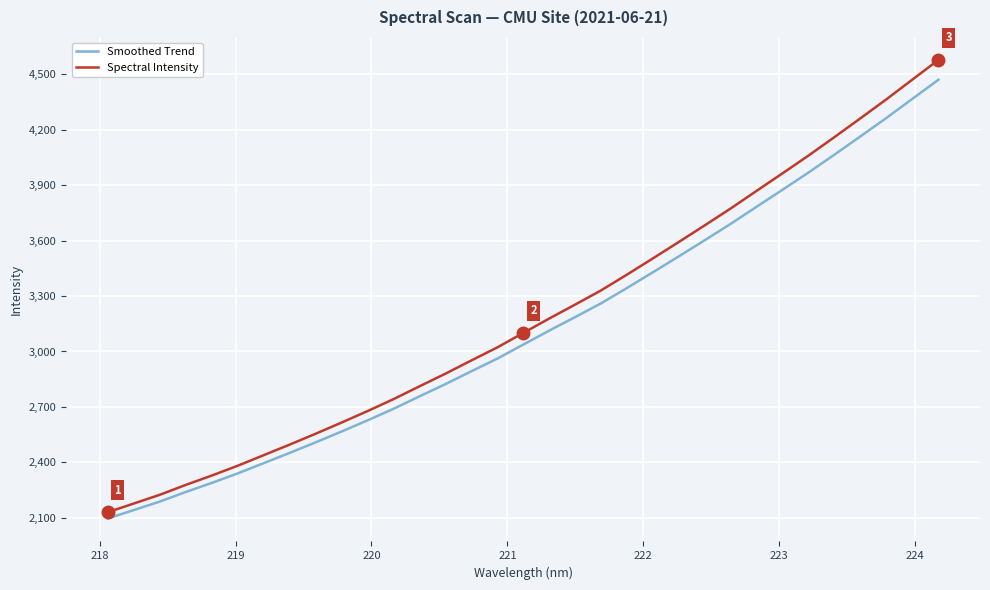

What is the lowest value of the Smoothed Trend series?

2096.0